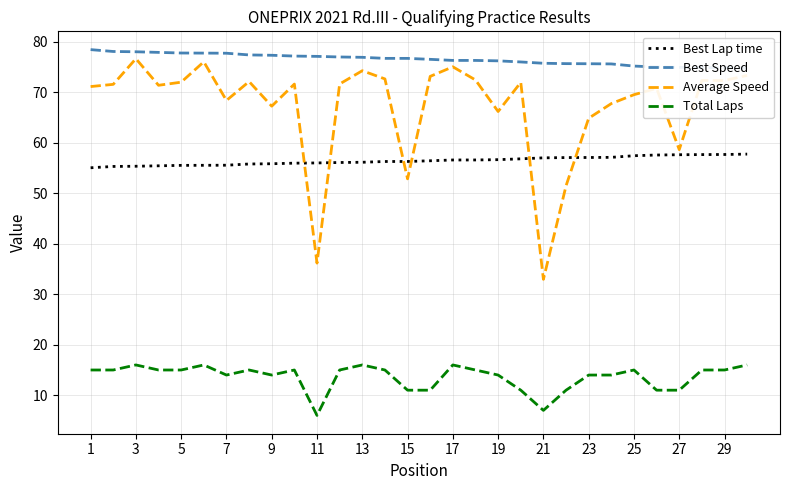

What is the maximum value for Total Laps?

16.0